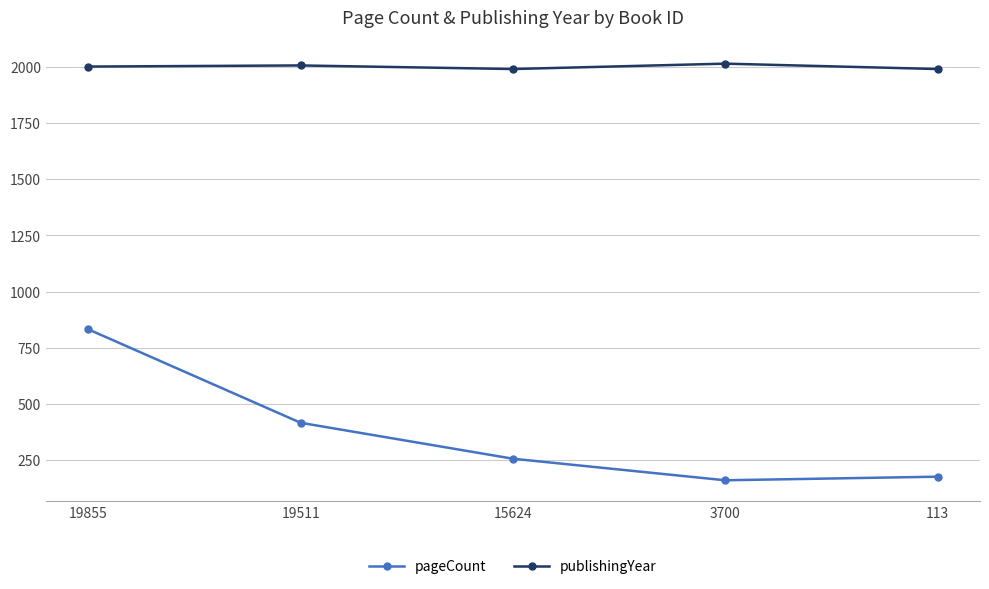

At how many categories does at least one series exceed 1529?

5